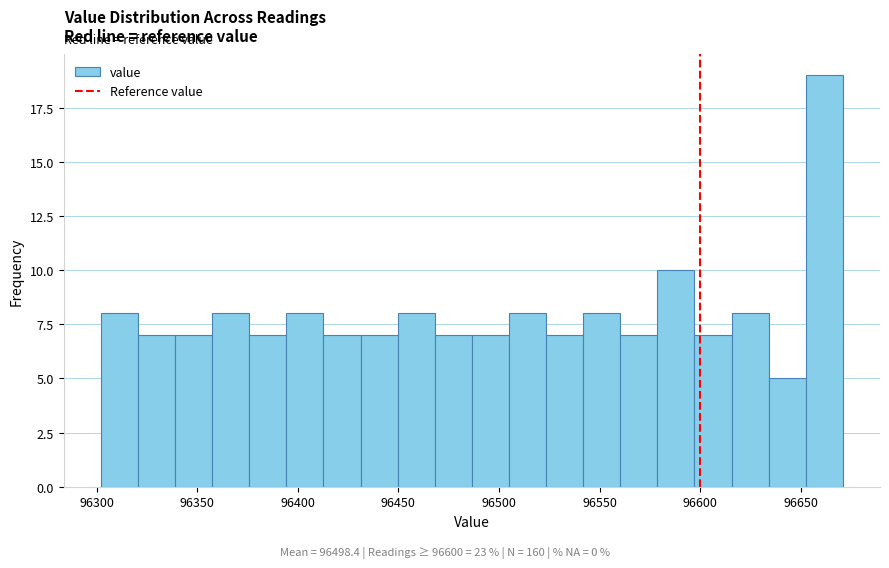

Read against the x-axis, roughly where is the centre of the tallest bar?

96660